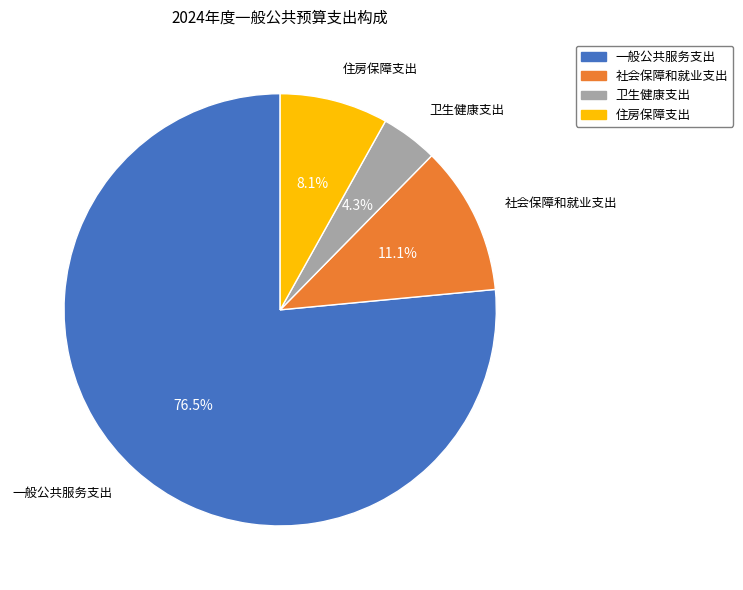

Is there any slice that represents more than half of the pie?

Yes